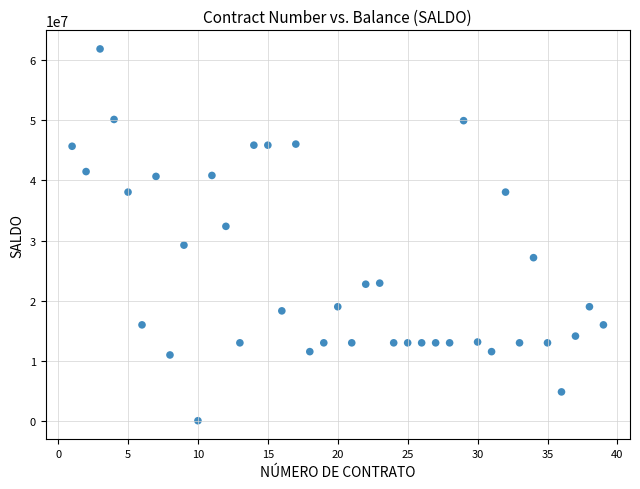

What is the range of X values (max minus min)?

38